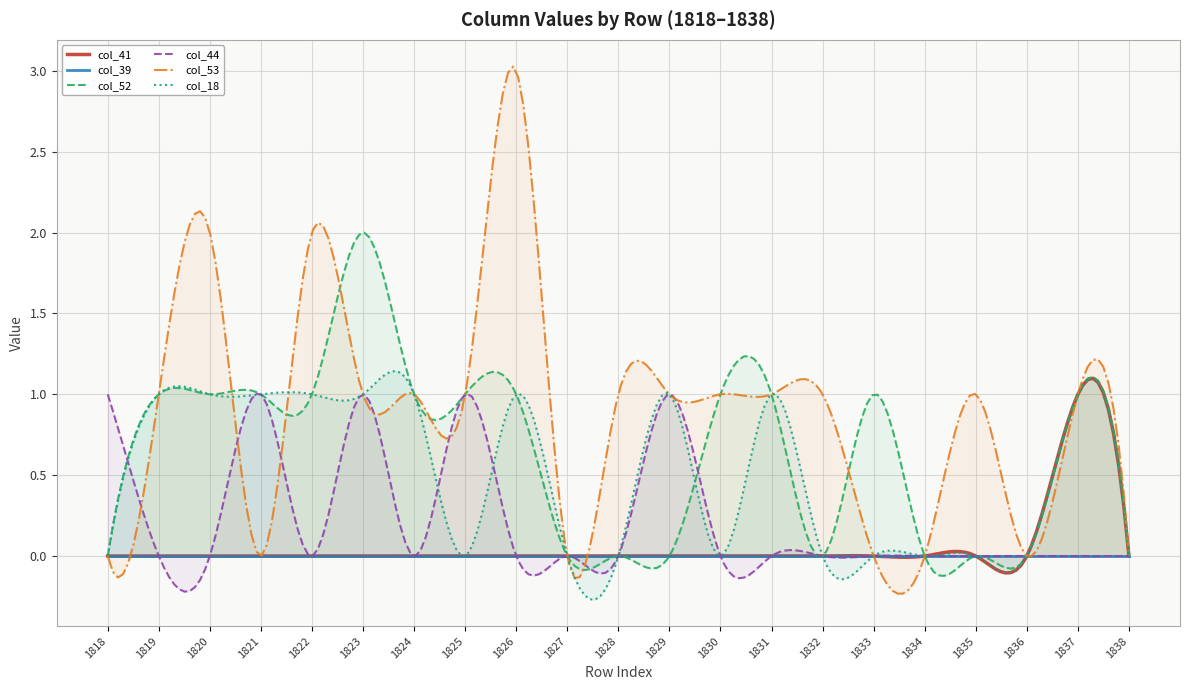

Reading left to right, extract all data points from this chart.

col_41: 0	0	0	0	0	0	0	0	0	0	0	0	0	0	0	0	0	0	0	1	0
col_39: 0	0	0	0	0	0	0	0	0	0	0	0	0	0	0	0	0	0	0	0	0
col_52: 0	1	1	1	1	2	1	1	1	0	0	0	1	1	0	1	0	0	0	1	0
col_44: 1	0	0	1	0	1	0	1	0	0	0	1	0	0	0	0	0	0	0	0	0
col_53: 0	1	2	0	2	1	1	1	3	0	1	1	1	1	1	0	0	1	0	1	0
col_18: 0	1	1	1	1	1	1	0	1	0	0	1	0	1	0	0	0	0	0	1	0